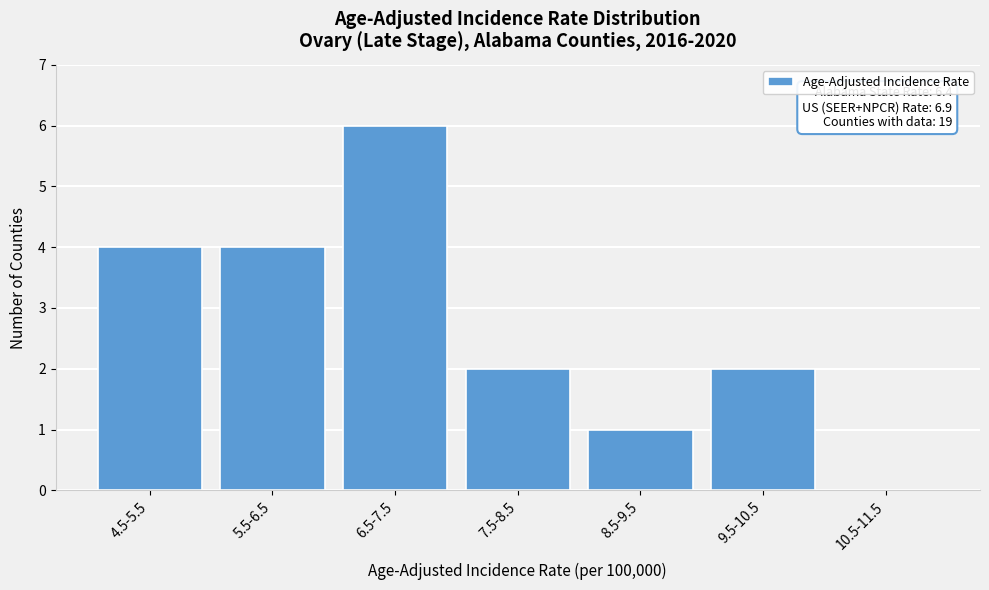

Reading left to right, list all the values displayed in this chart.

4.5-5.5=4	5.5-6.5=4	6.5-7.5=6	7.5-8.5=2	8.5-9.5=1	9.5-10.5=2	10.5-11.5=0